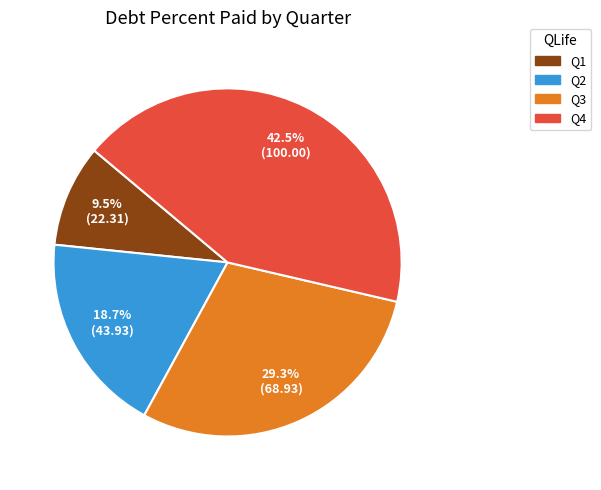

Does any single category account for the majority?

No